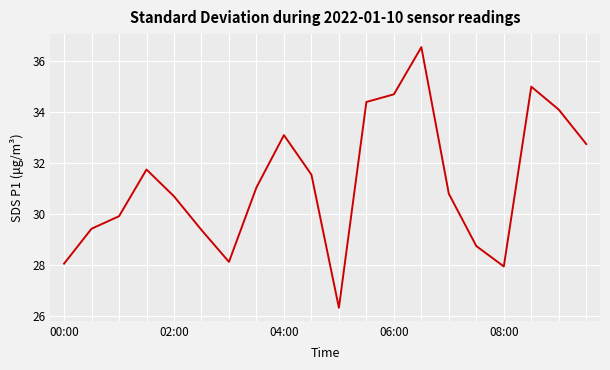

What is the minimum value shown in the chart?

26.3